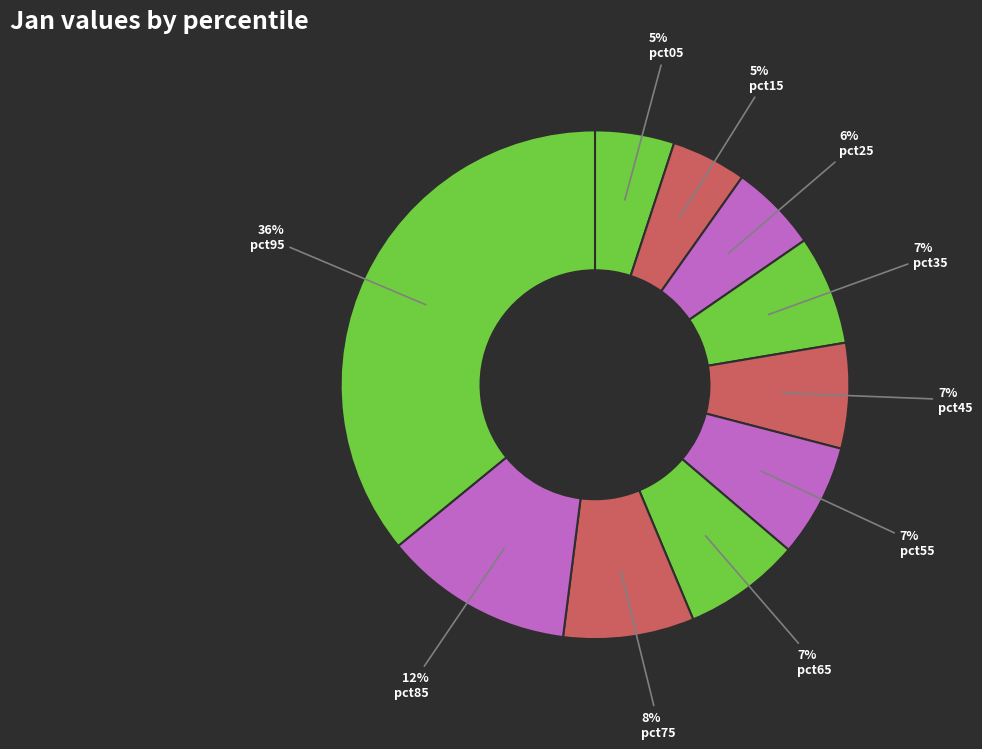

How many slices are in this pie chart?

10